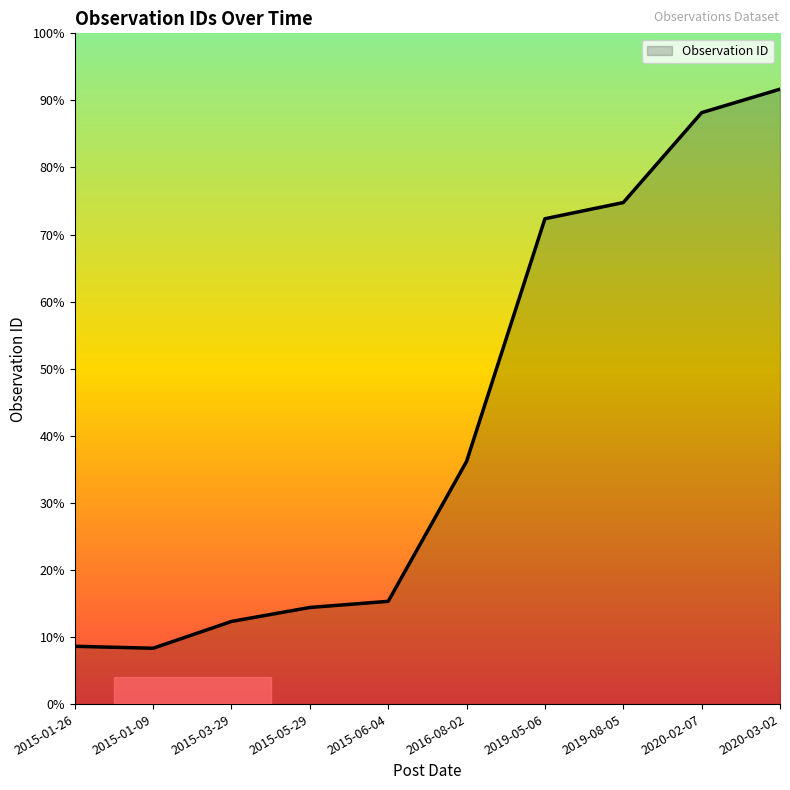

Which has a higher value, 2015-05-29 or 2015-01-26?

2015-05-29